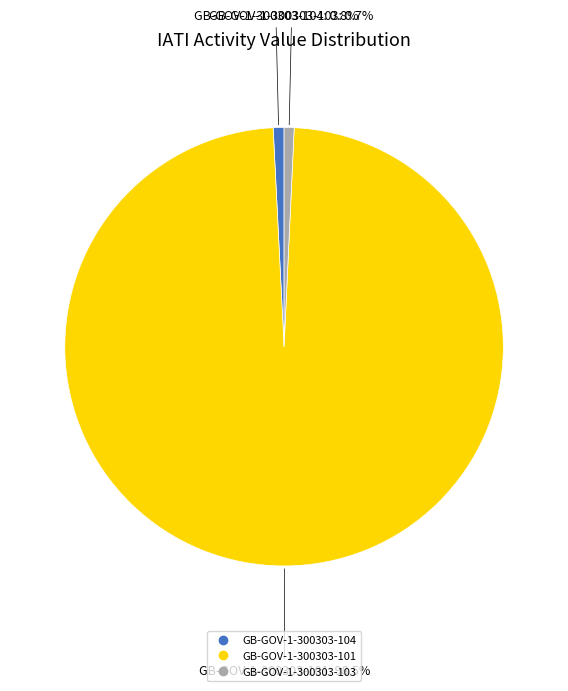

To the nearest percent, what percentage of the pie is GB-GOV-1-300303-104?

1%